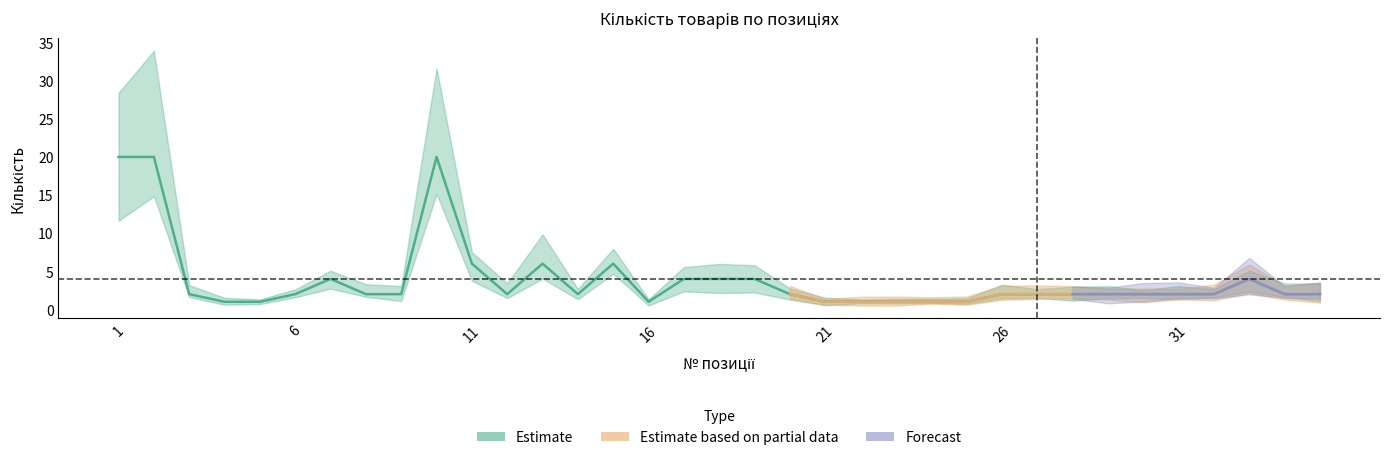

Which series has the largest total across all categories?

Estimate